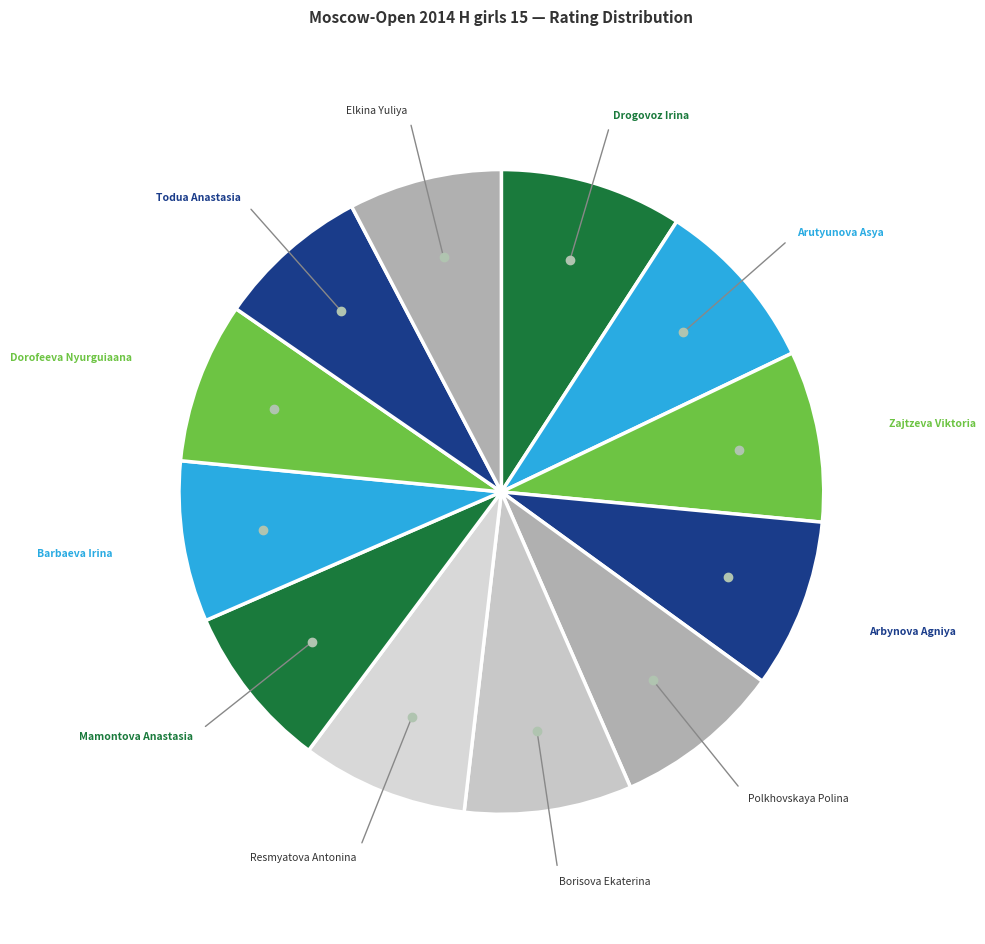

Rank the categories by value from highest to lowest.

Drogovoz Irina, Arutyunova Asya, Zajtzeva Viktoria, Arbynova Agniya, Polkhovskaya Polina, Borisova Ekaterina, Resmyatova Antonina, Mamontova Anastasia, Barbaeva Irina, Dorofeeva Nyurguiaana, Todua Anastasia, Elkina Yuliya